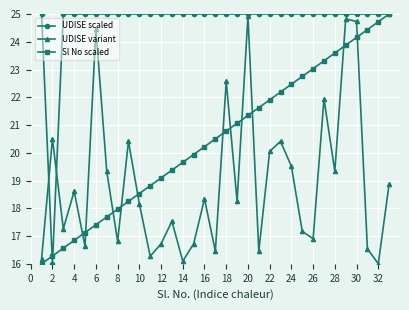

True or false: Sl No scaled and UDISE variant intersect in this chart.

True